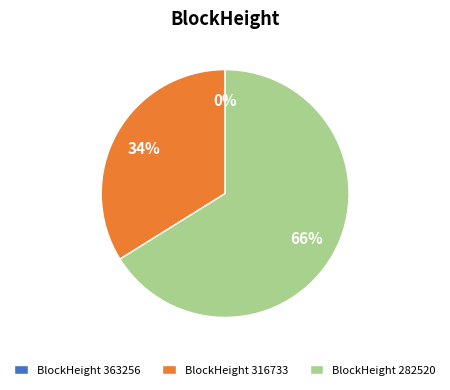

The BlockHeight 316733 slice represents 20% of the pie. True or false?

False